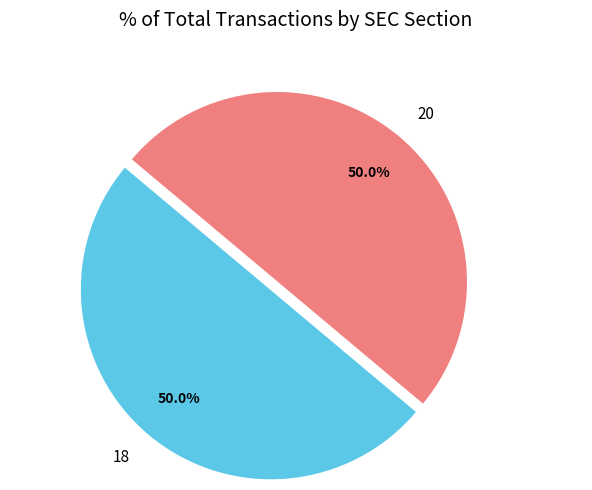

What is the ratio of the value at 20 to the value at 18?

1.0